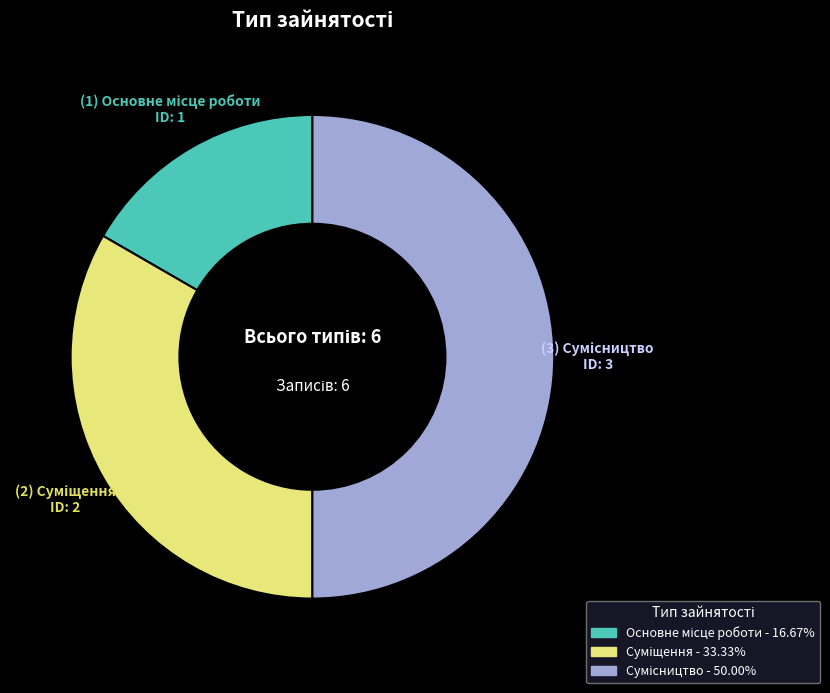

Is there a majority slice in this chart?

No